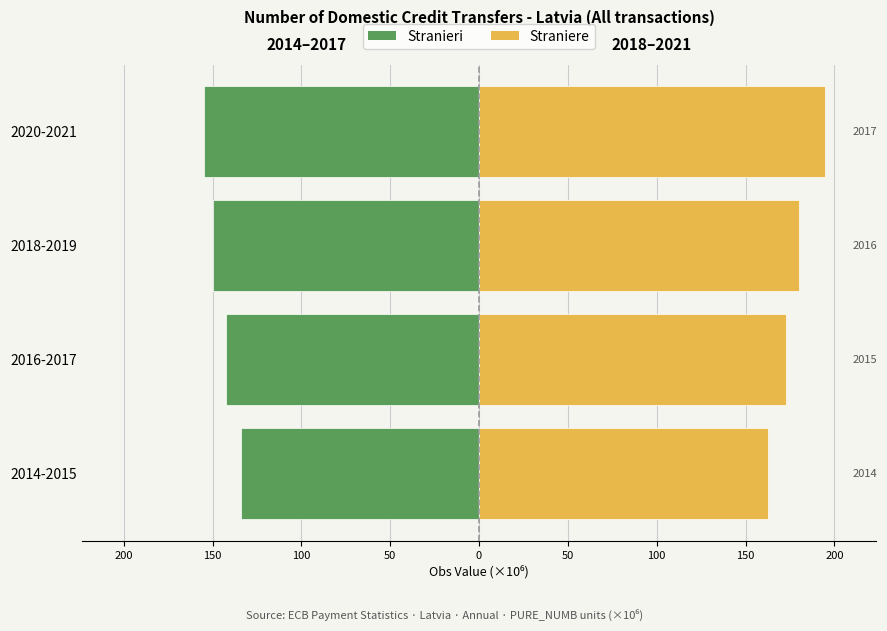

The value of Straniere at 2018-2019 is 180.2. True or false?

True